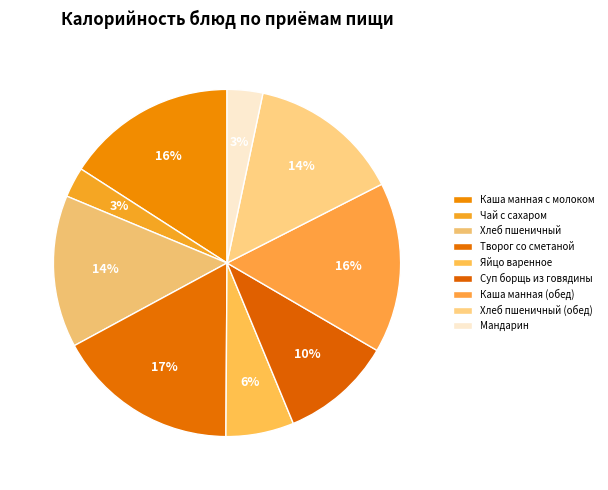

What is the change in value from Каша манная с молоком to Хлеб пшеничный (обед)?

-17